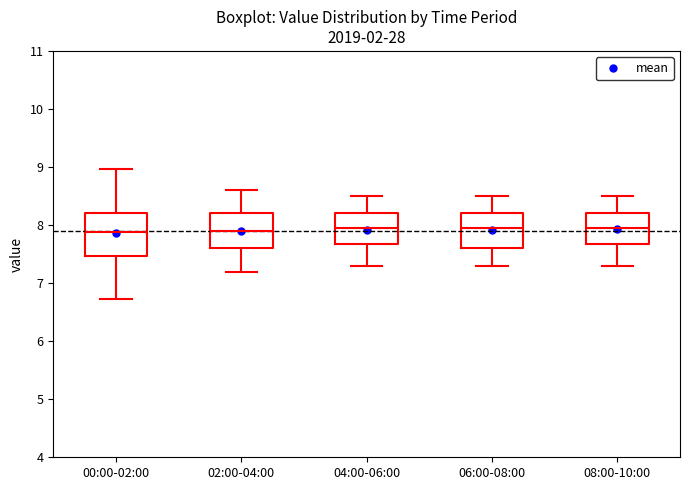

Reading left to right, transcribe this box plot: for each box, give where its median line is, the range the box spans, and where its two whiskers end, as read against the y-axis. The values are not printed on the chart, so give them approximately, as read against the axis.

00:00-02:00: median 7.9, box 7.5 to 8.2, whiskers 6.7 to 9.0
02:00-04:00: median 7.9, box 7.6 to 8.2, whiskers 7.2 to 8.6
04:00-06:00: median 8.0, box 7.7 to 8.2, whiskers 7.3 to 8.5
06:00-08:00: median 8.0, box 7.6 to 8.2, whiskers 7.3 to 8.5
08:00-10:00: median 8.0, box 7.7 to 8.2, whiskers 7.3 to 8.5